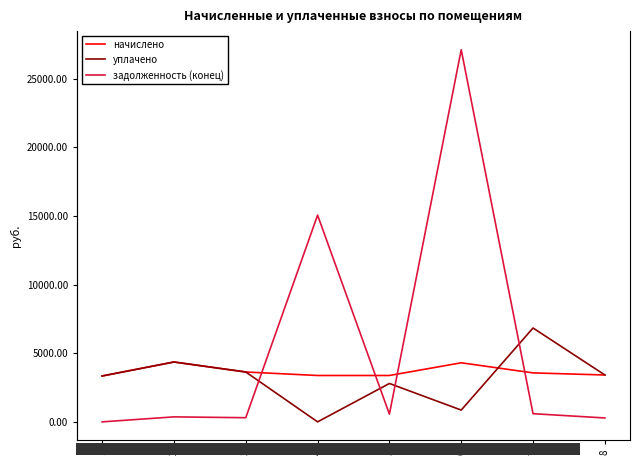

True or false: уплачено has a value of 3416.2 at 8.

True